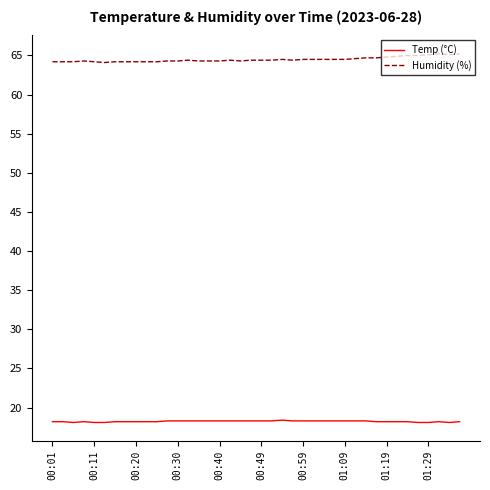

List the series in order of their overall mean, highest first.

Humidity (%), Temp (°C)